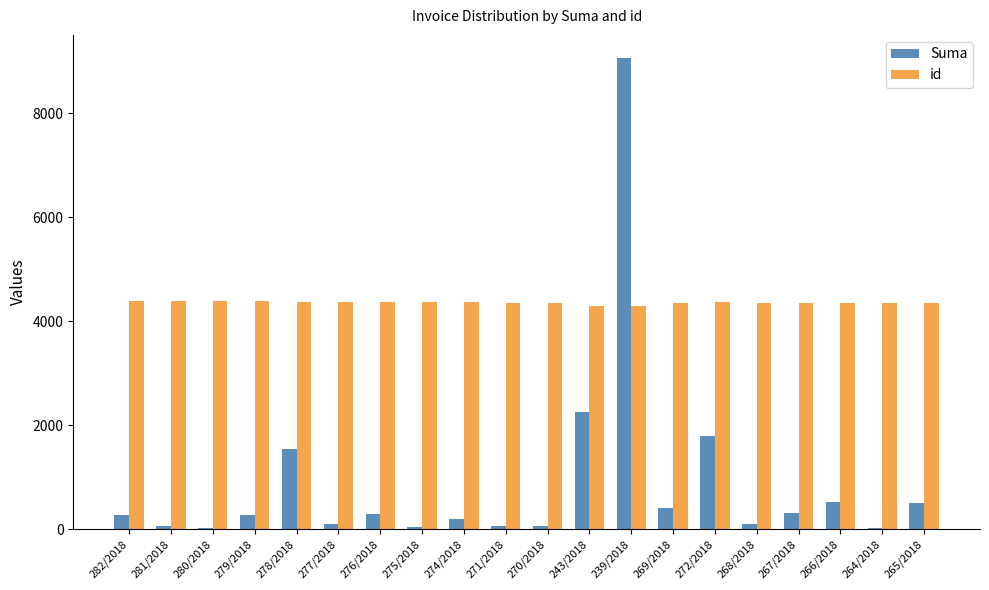

What is the total value across all series at 269/2018?

4759.0